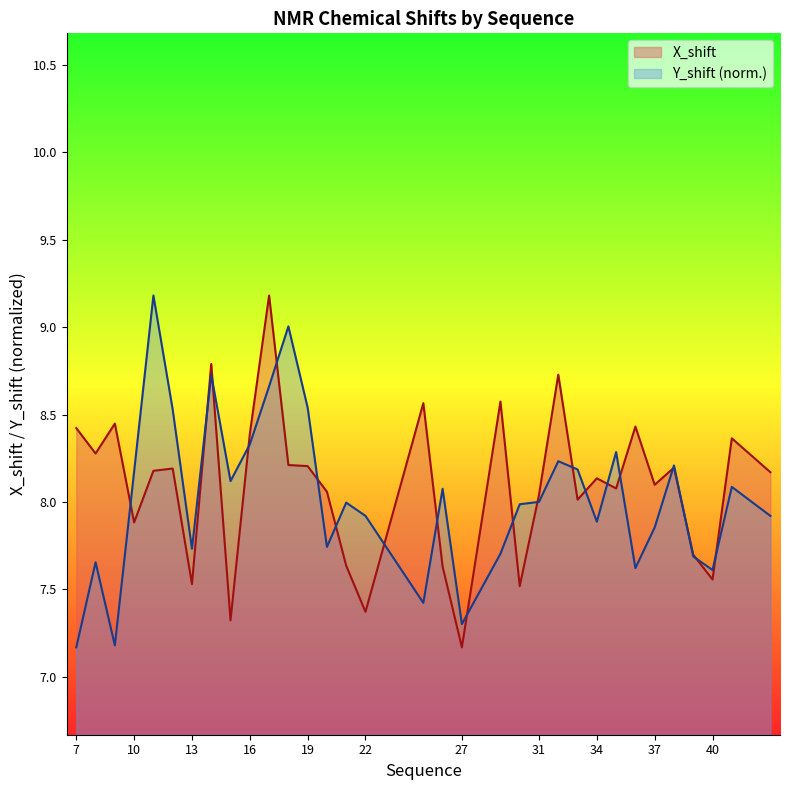

At which category is the sum across all series the highest?

17